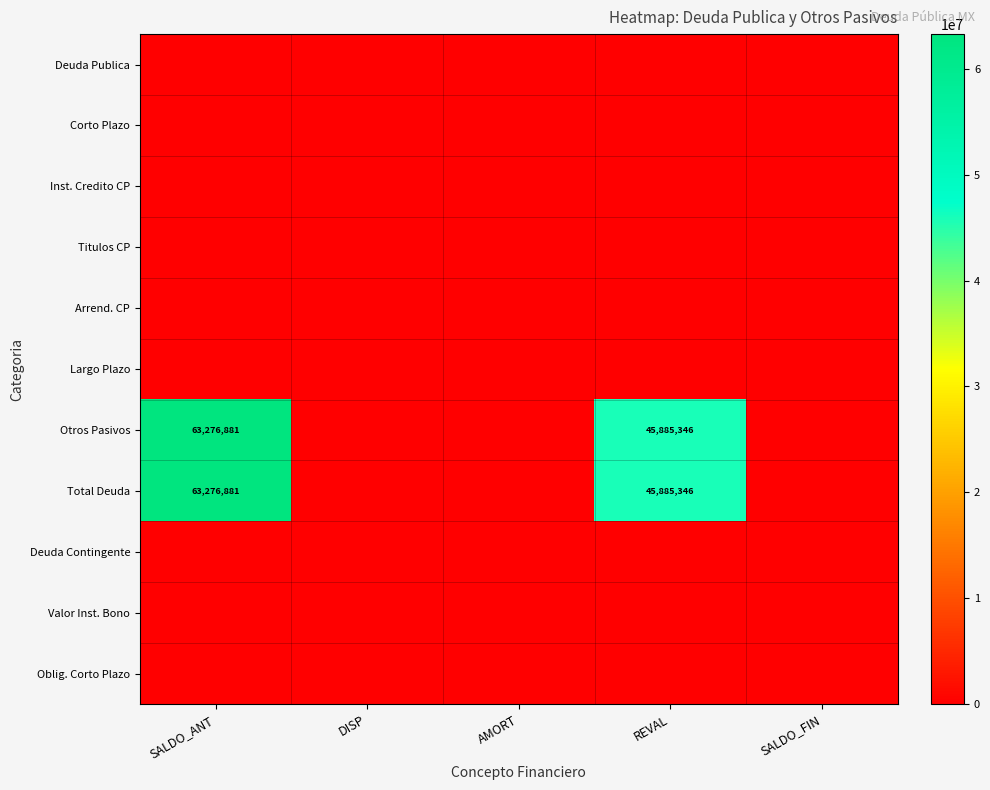

Is it true that Total Deuda equals 91100189 at SALDO_ANT?

False